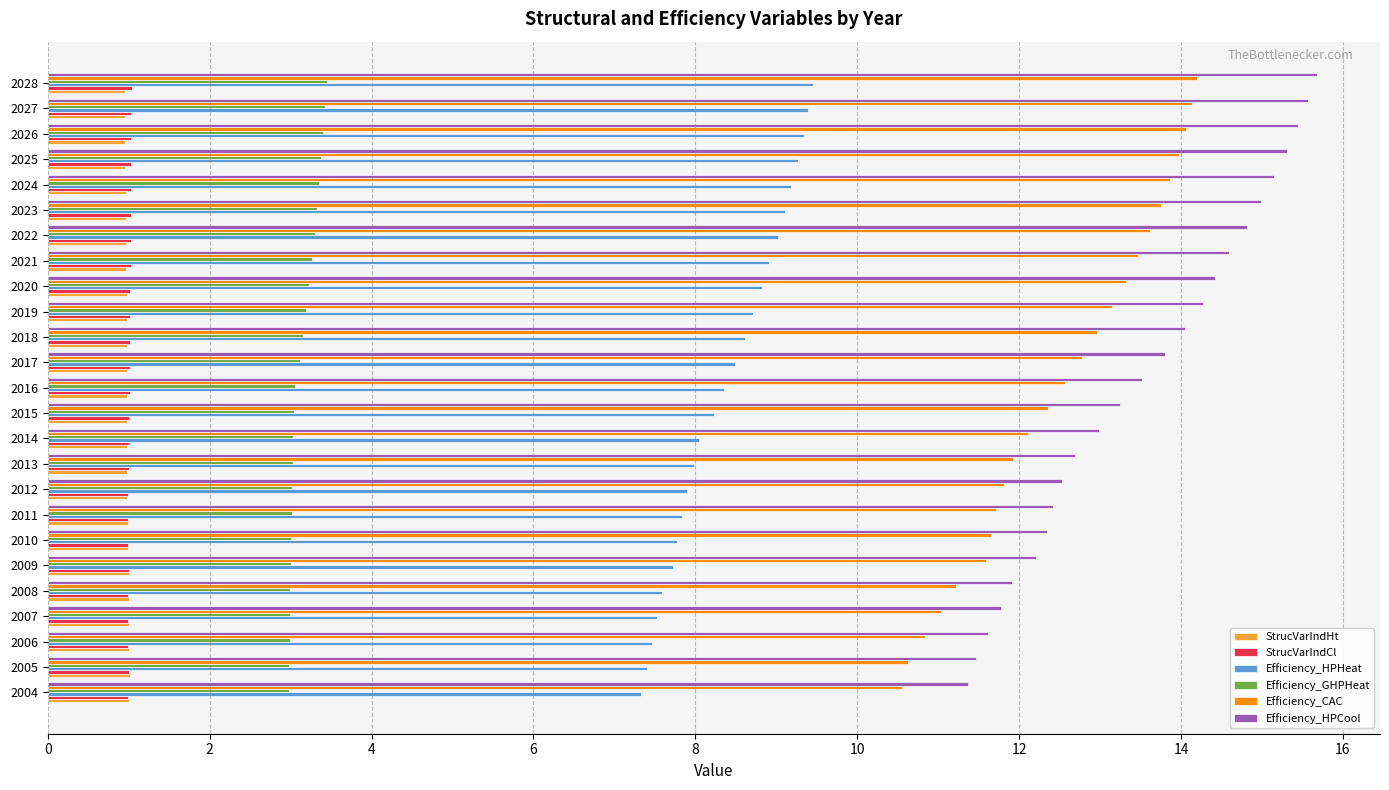

What is the total value across all series at 2011?

37.0